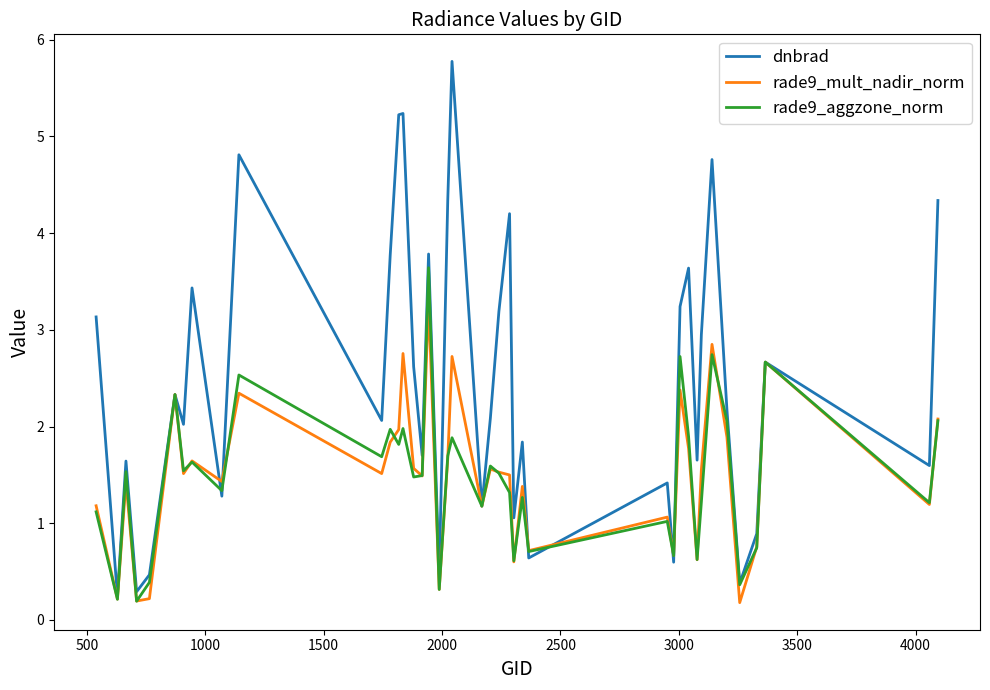

Which series has the largest range (max minus min)?

dnbrad